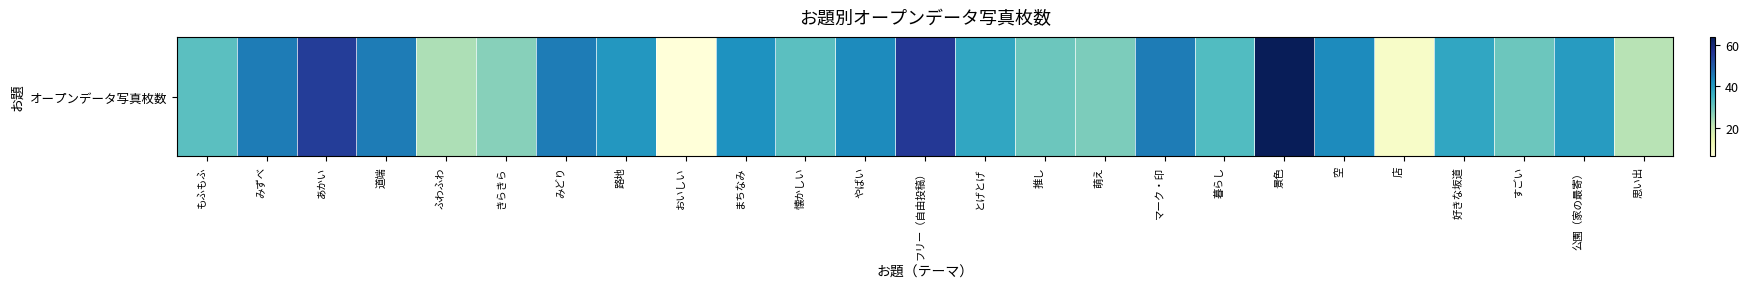

What is the smallest value displayed?

6